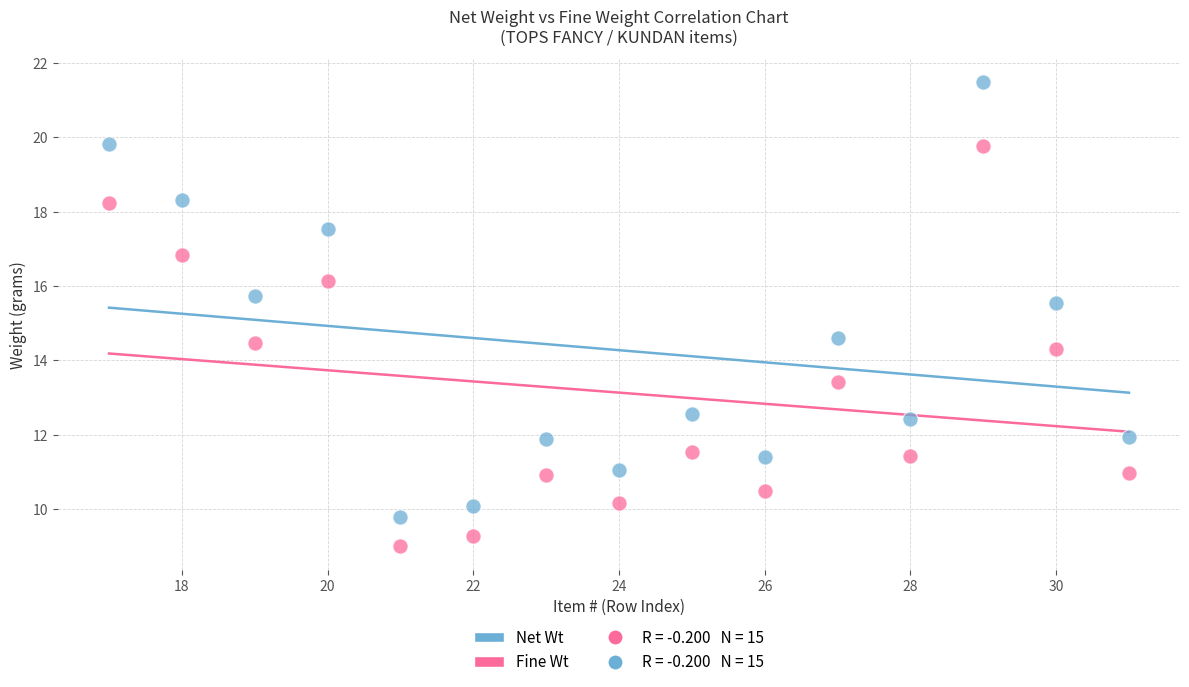

Which series has the widest spread of Y values?

Net Wt